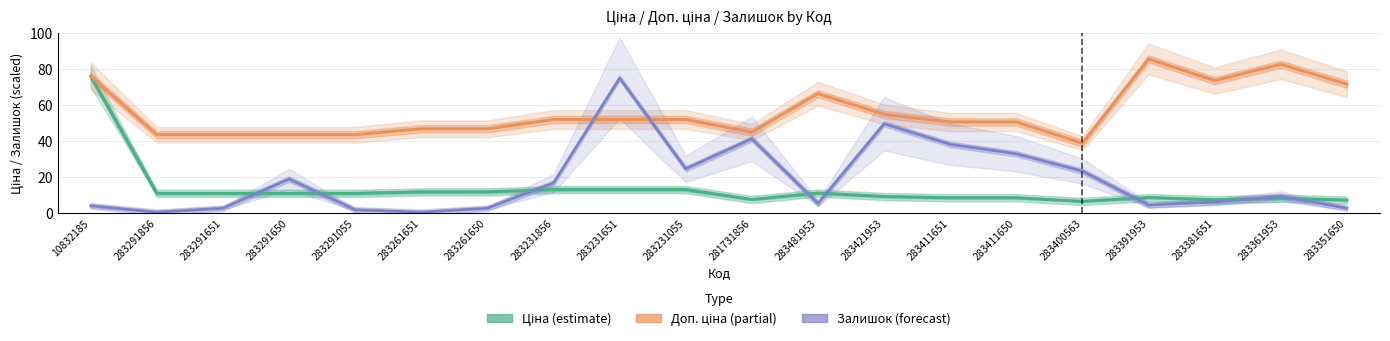

What is the total value across all series at 283421953?

113.2